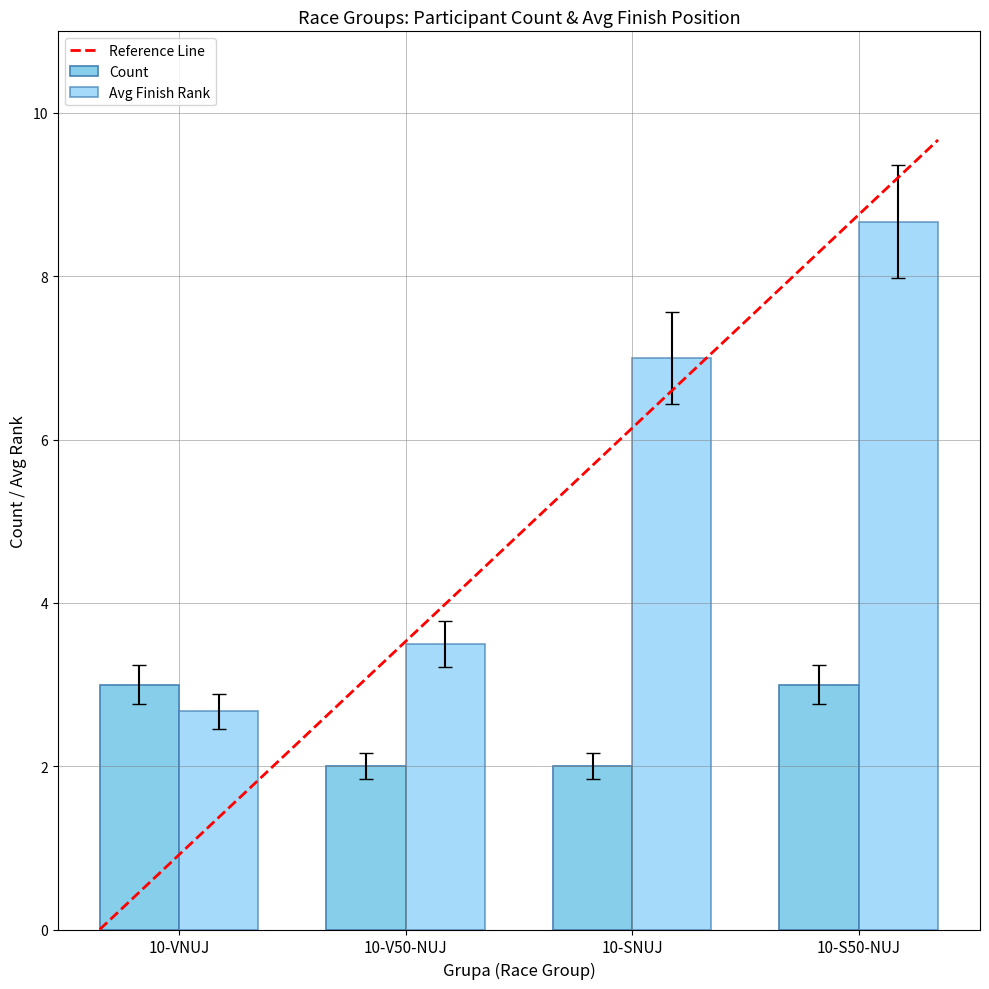

The Avg Finish Rank series shows 10.8 at 10-SNUJ. True or false?

False